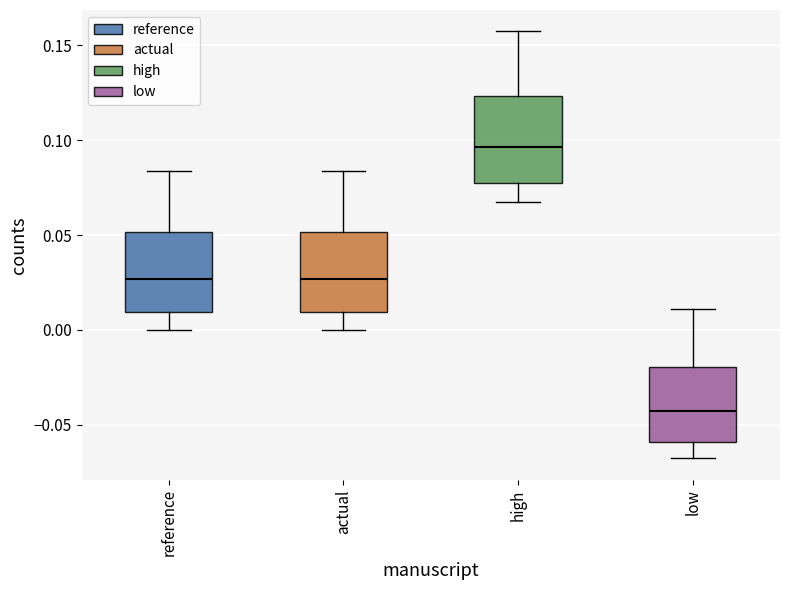

Reading left to right, read every box against the y-axis: the position of its median line, the range the box covers, and the ends of its whiskers. The values are not printed on the chart, so give them approximately, as read against the axis.

reference: median 0.025, box 0.010 to 0.050, whiskers 0.000 to 0.085
actual: median 0.025, box 0.010 to 0.050, whiskers 0.000 to 0.085
high: median 0.095, box 0.080 to 0.125, whiskers 0.070 to 0.155
low: median -0.045, box -0.060 to -0.020, whiskers -0.070 to 0.010